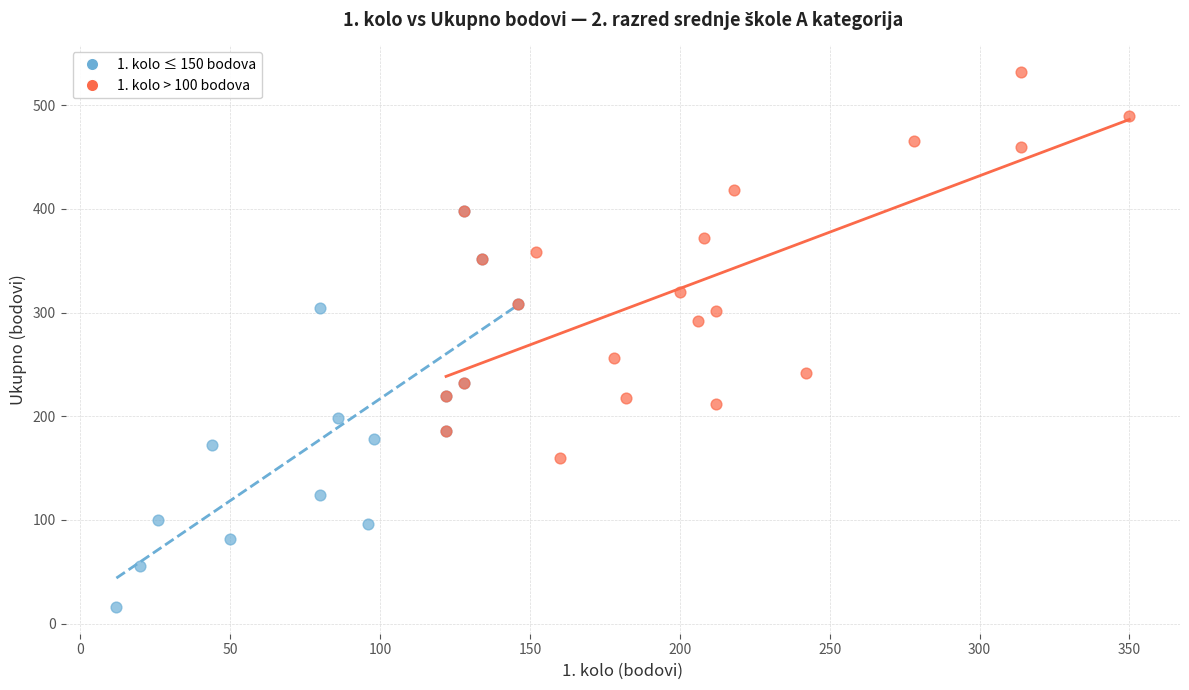

Which series reaches the maximum Y coordinate?

1. kolo > 100 bodova